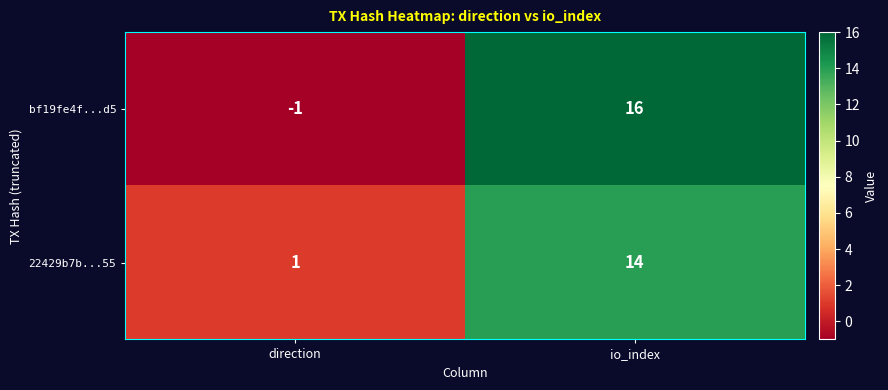

Which series has the widest spread of values?

bf19fe4f...d5